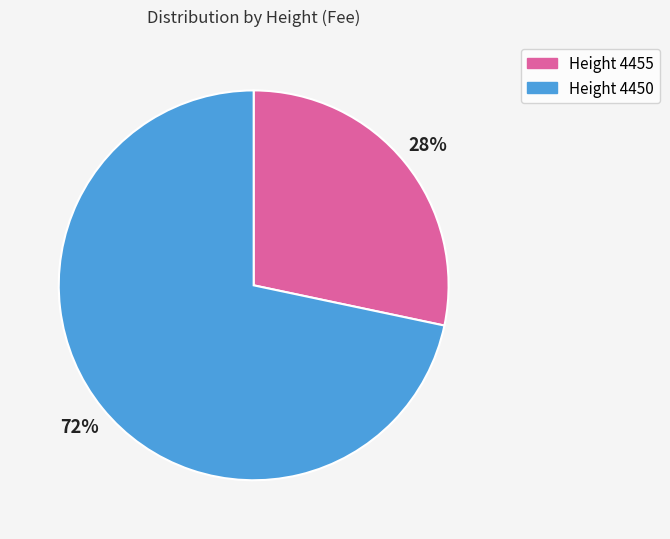

Which category accounts for the majority?

Height 4450